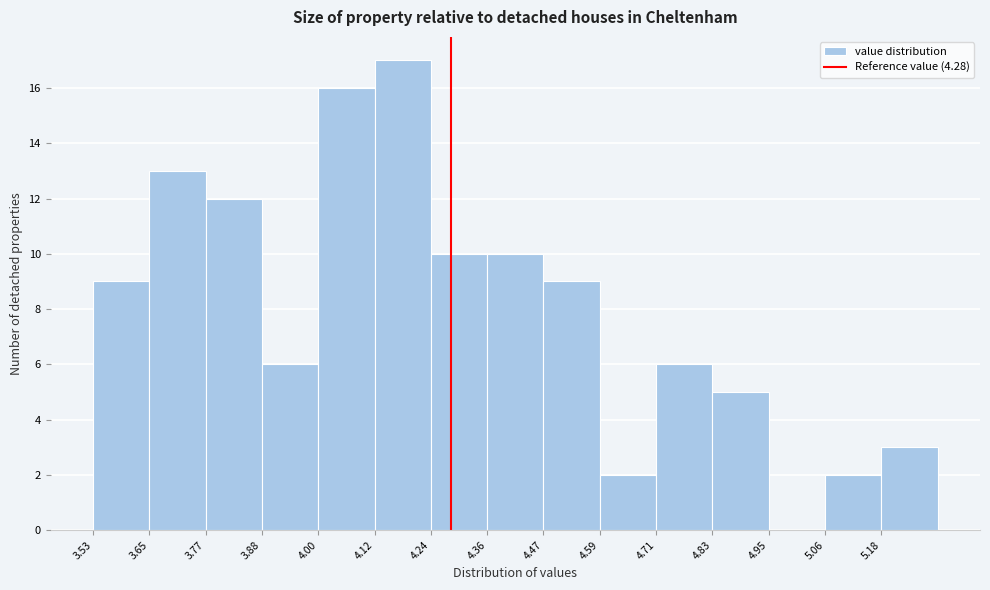

How tall is the bar that spans 4.120 to 4.238 on the x-axis? Neither the bar edges nor the heights are printed on the chart, so give them approximately, as read against the axes.

17